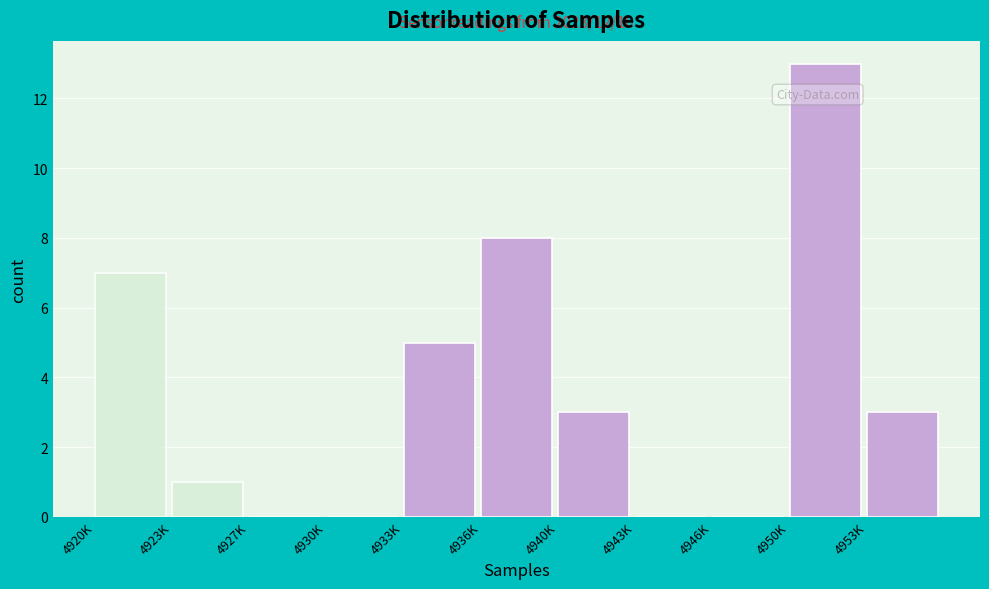

Reading right to left, list all the values displayed in this chart.

4953K=3	4950K=13	4946K=0	4943K=0	4940K=3	4936K=8	4933K=5	4930K=0	4927K=0	4923K=1	4920K=7